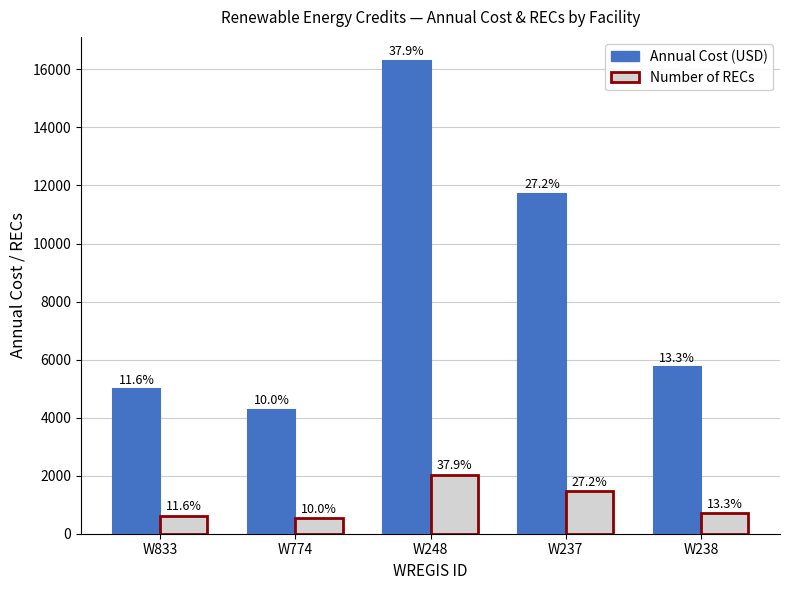

List the series in order of their overall mean, lowest first.

Number of RECs, Annual Cost (USD)